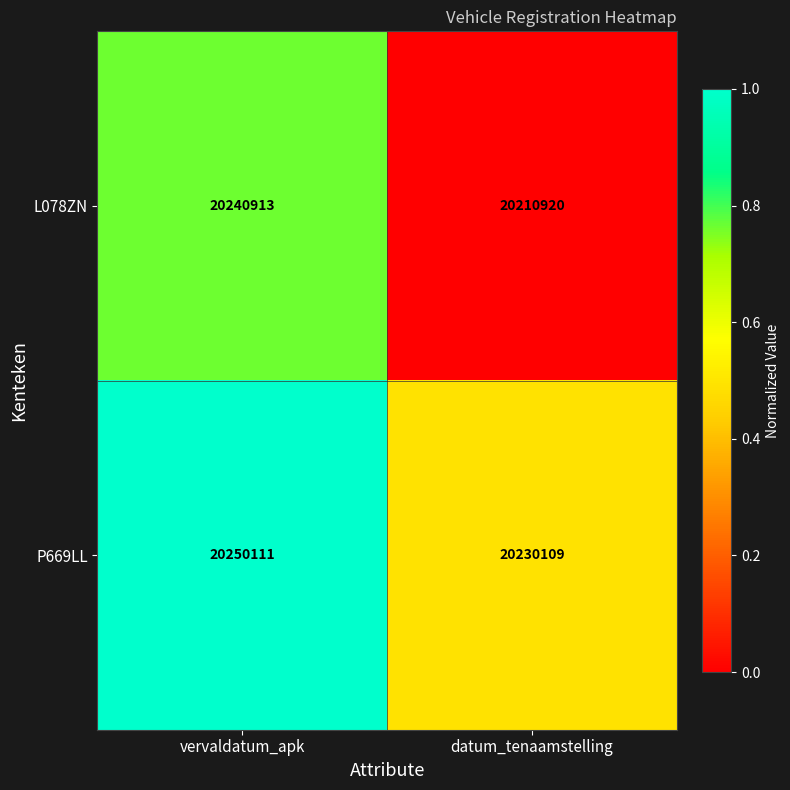

What is the sum of the P669LL values at vervaldatum_apk and datum_tenaamstelling?

40480220